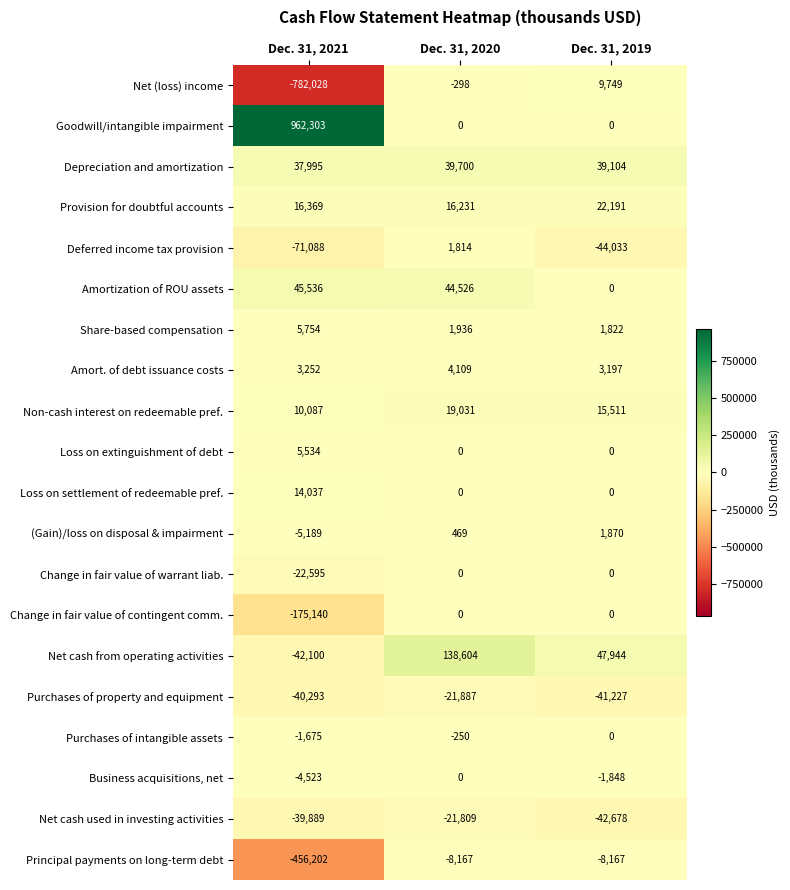

List the labels in order of Purchases of property and equipment value, largest first.

Dec. 31, 2020, Dec. 31, 2021, Dec. 31, 2019